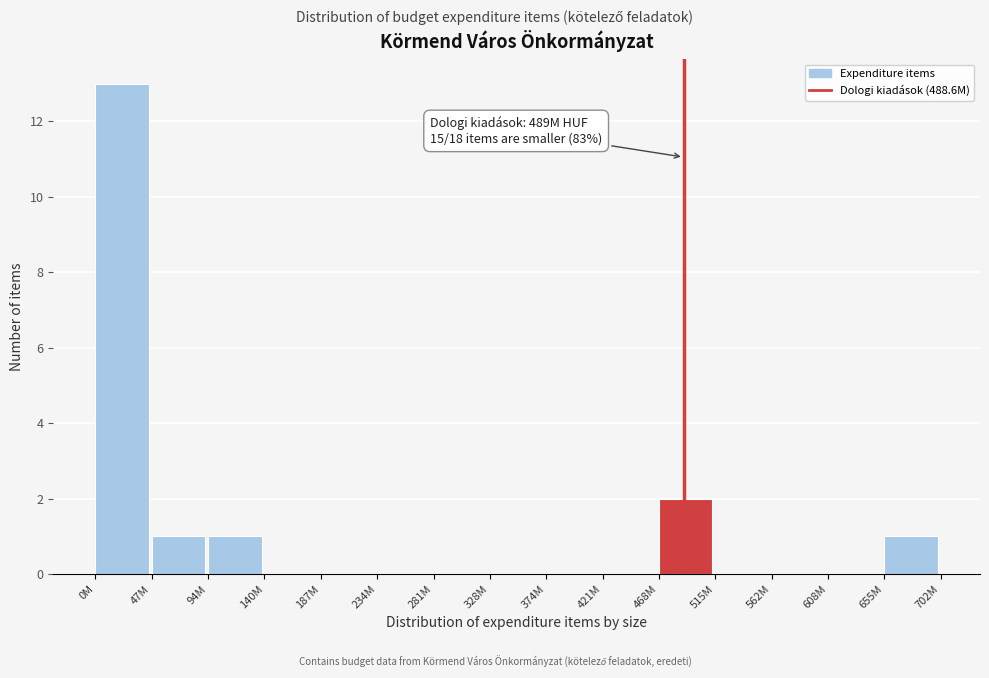

Reading left to right, what are all the values shown in this chart?

0M=13	47M=1	94M=1	140M=0	187M=0	234M=0	281M=0	328M=0	374M=0	421M=0	468M=2	515M=0	562M=0	608M=0	655M=1